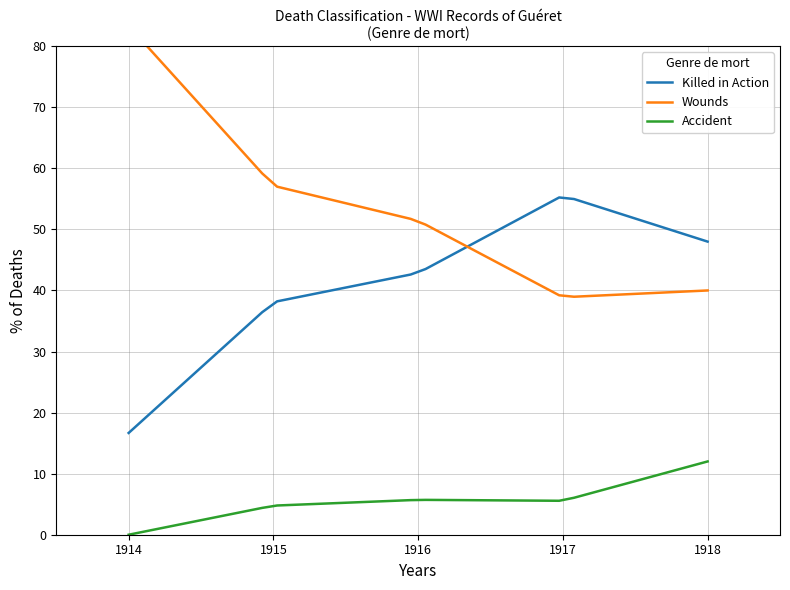

True or false: Accident has more than 0 interior local peaks.

True